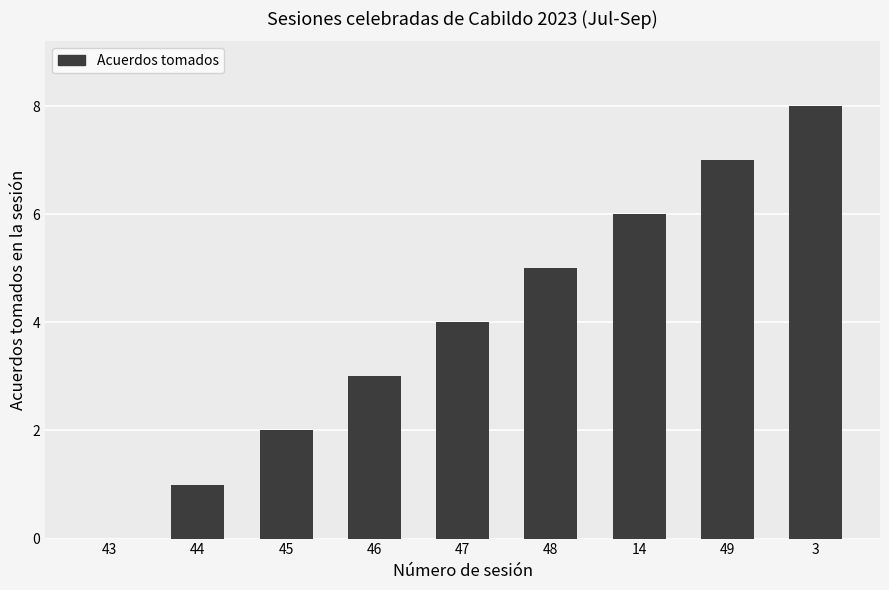

What value does the data have at 46?

3